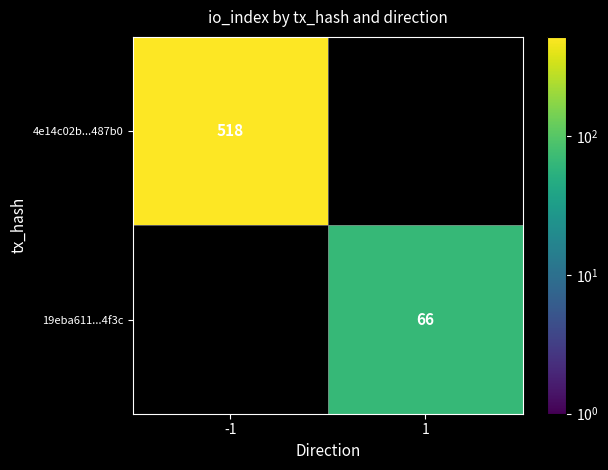

The 4e14c02b...487b0 series shows 819 at -1. True or false?

False